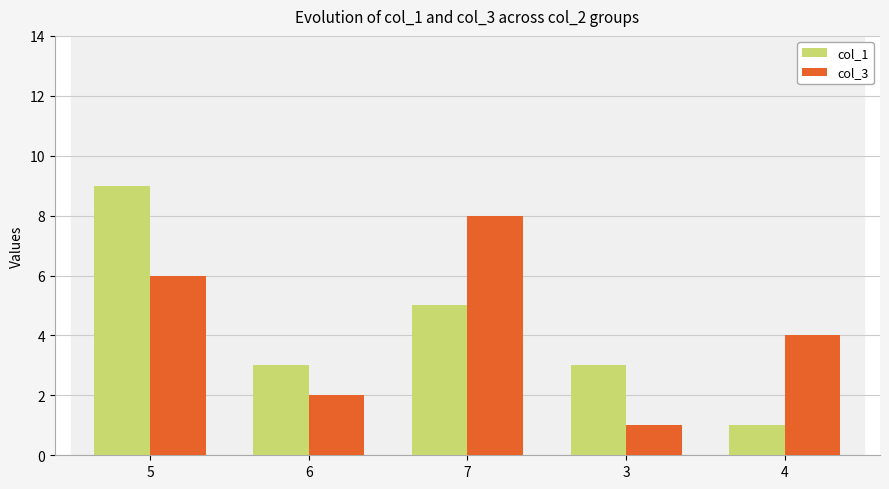

What position from the right is 7?

3